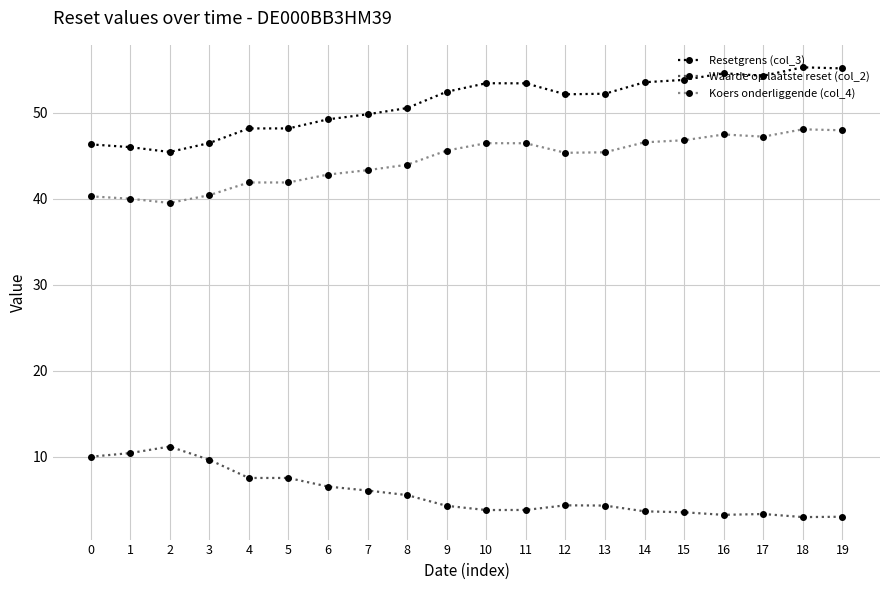

Is the value of Koers onderliggende (col_4) at 18 greater than the value of Resetgrens (col_3) at 18?

No